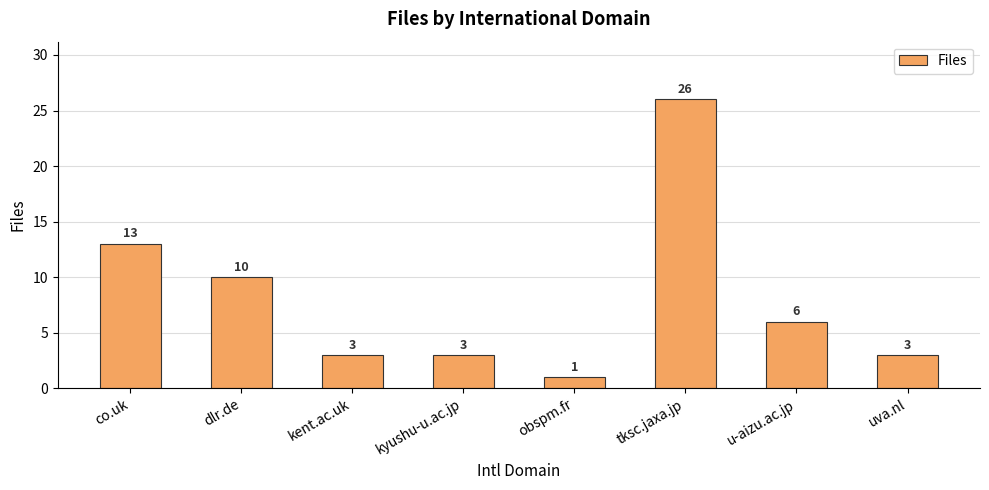

How many series are shown in this chart?

1